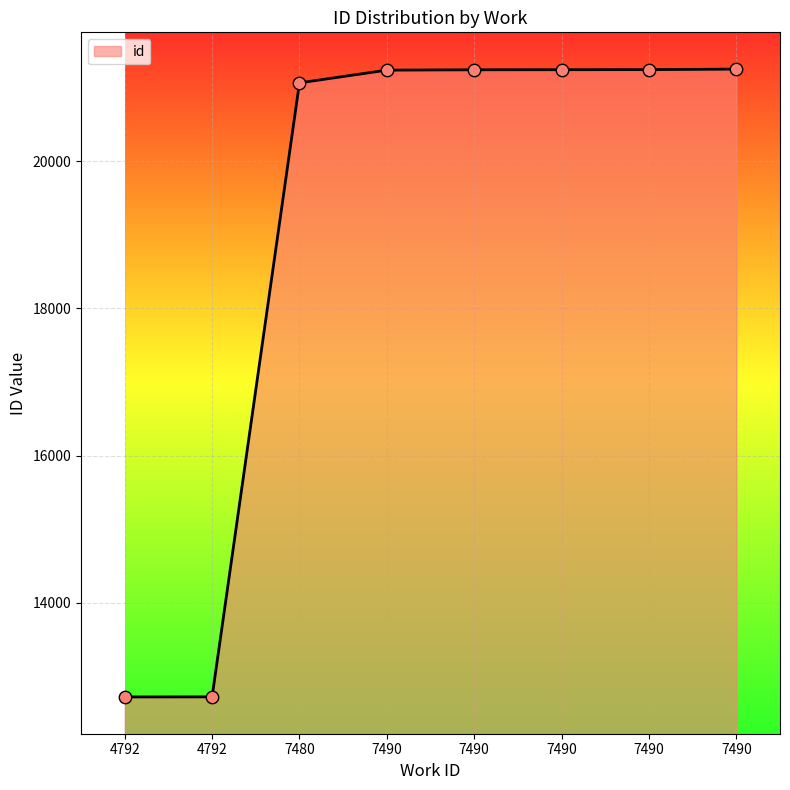

Which has a higher value, 4792 or 7490?

7490